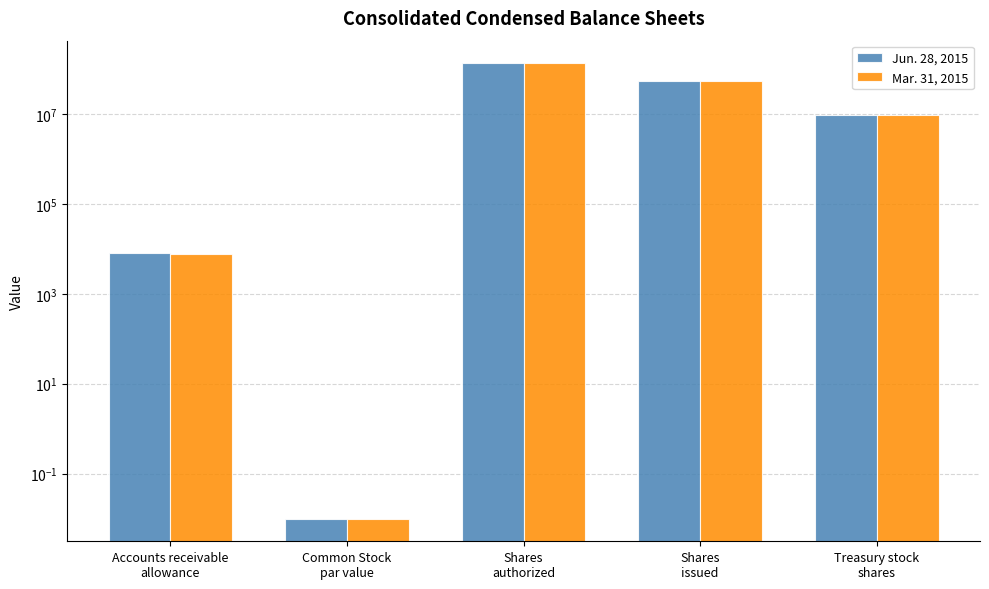

How many values in the Jun. 28, 2015 series are below 9605947?

2